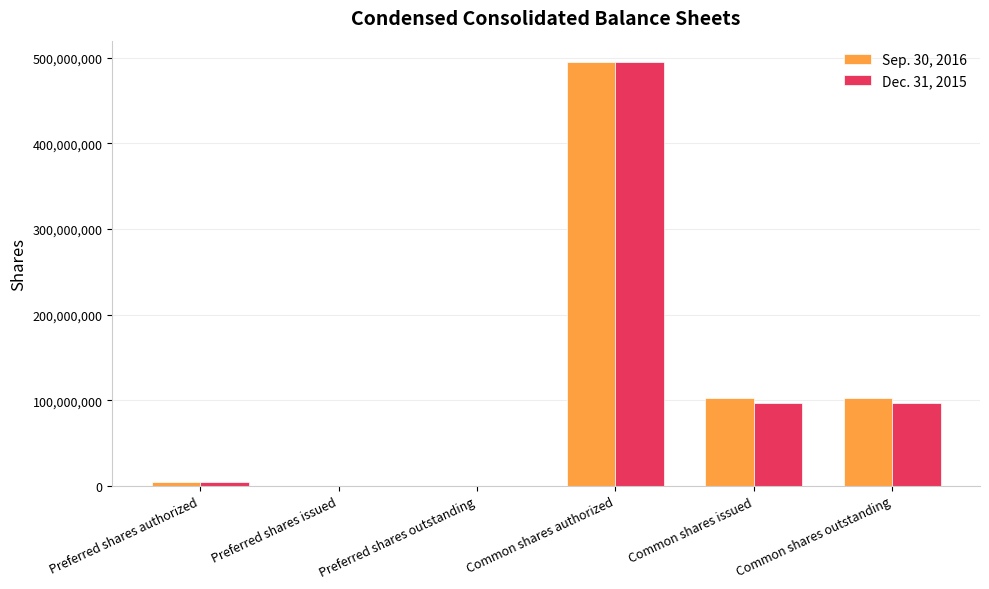

The Dec. 31, 2015 series shows 790443162 at Common shares authorized. True or false?

False